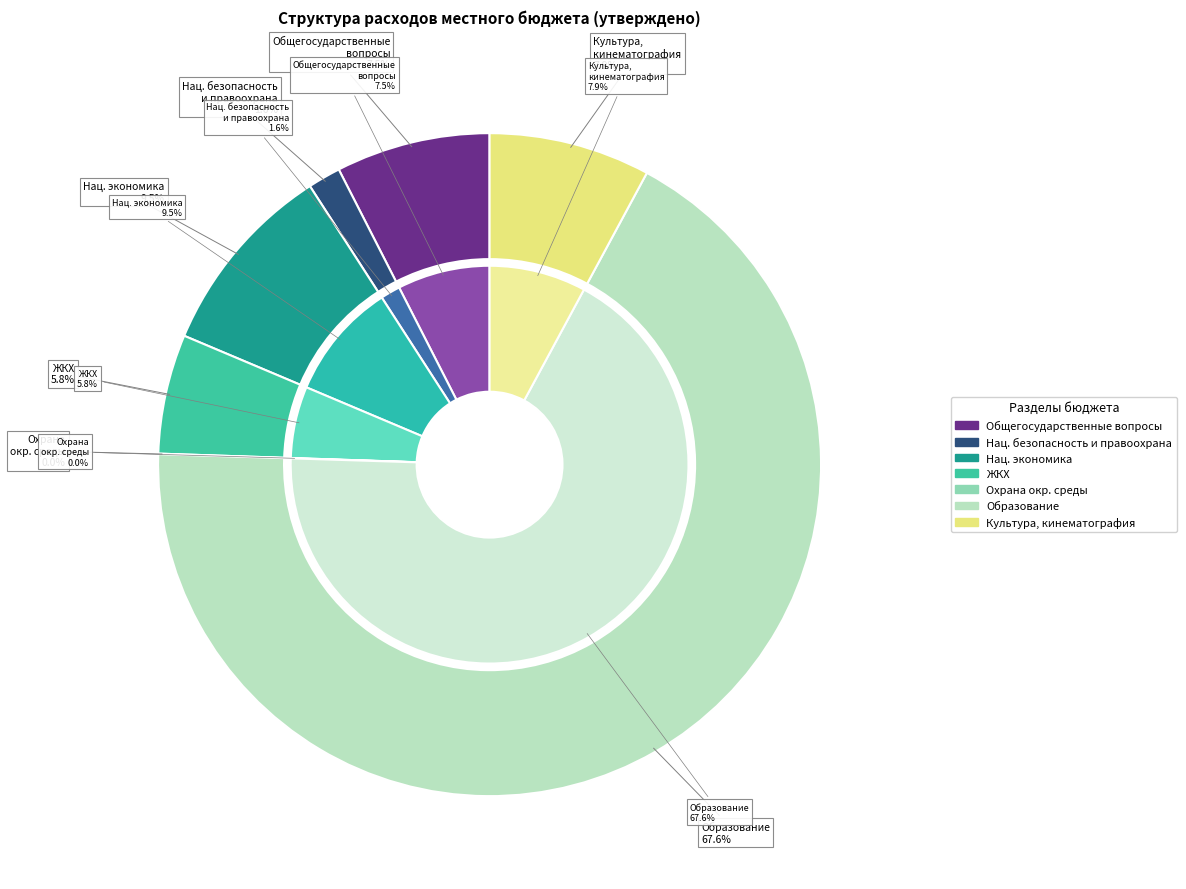

Is it true that ЖИЛИЩНО-КОММУНАЛЬНОЕ ХОЗЯЙСТВО is 11% of the pie?

False